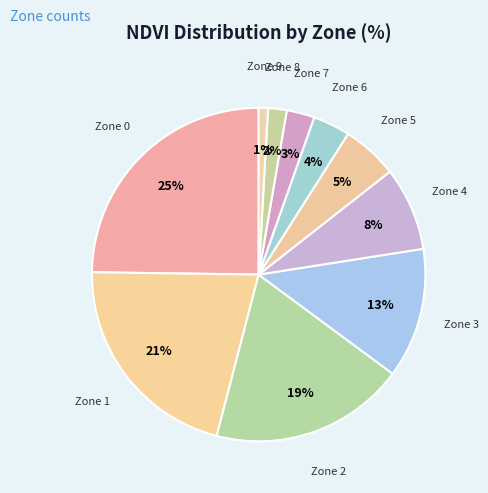

Is there a majority slice in this chart?

No